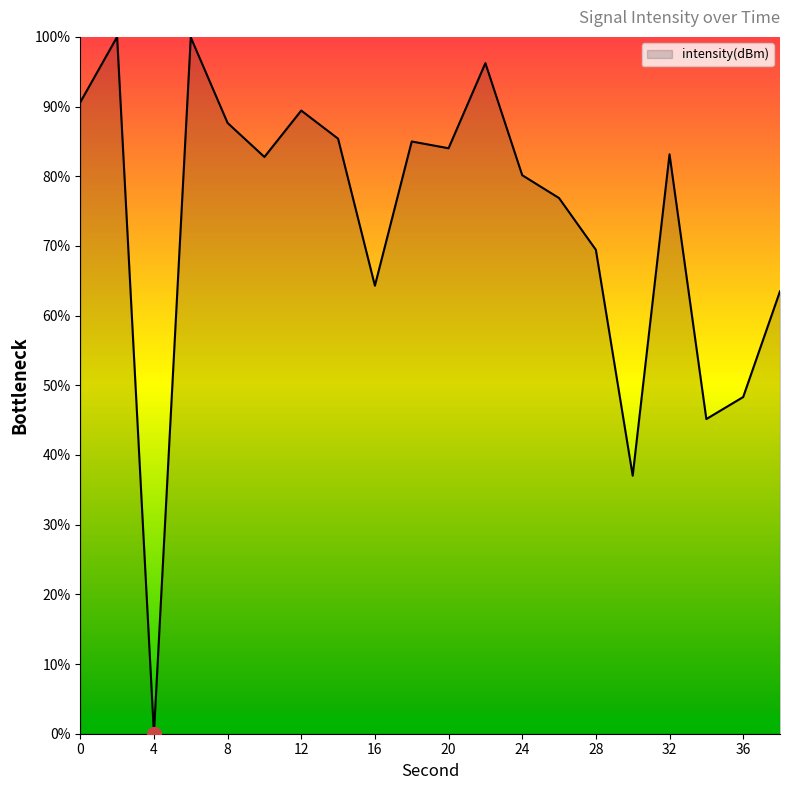

What is the difference between the maximum and minimum values?

100.0